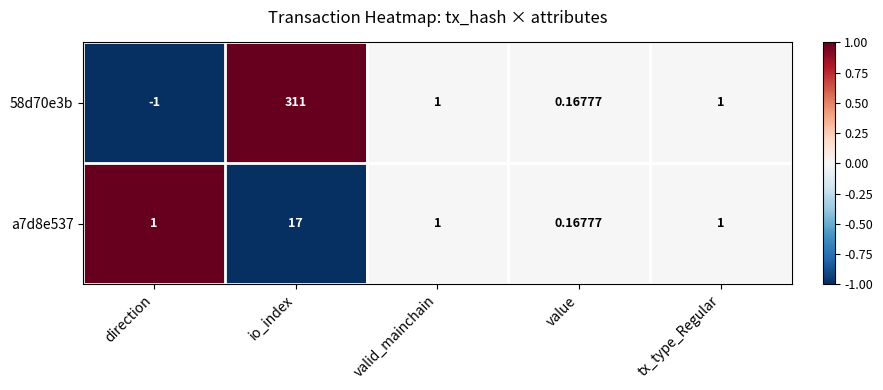

Which category has the lowest value in the 58d70e3b series?

direction